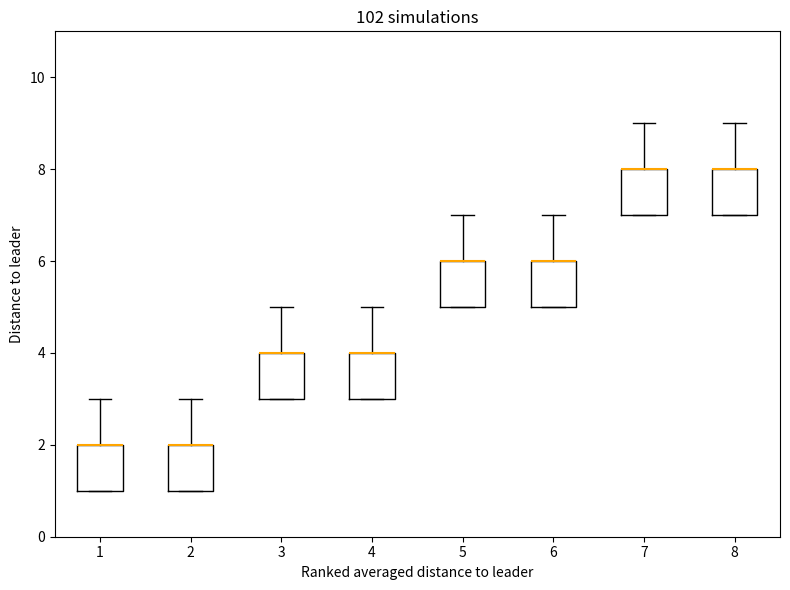

Where is the upper edge of the box at x = 6 on the y-axis? The values are not printed on the chart, so give them approximately, as read against the axis.

6